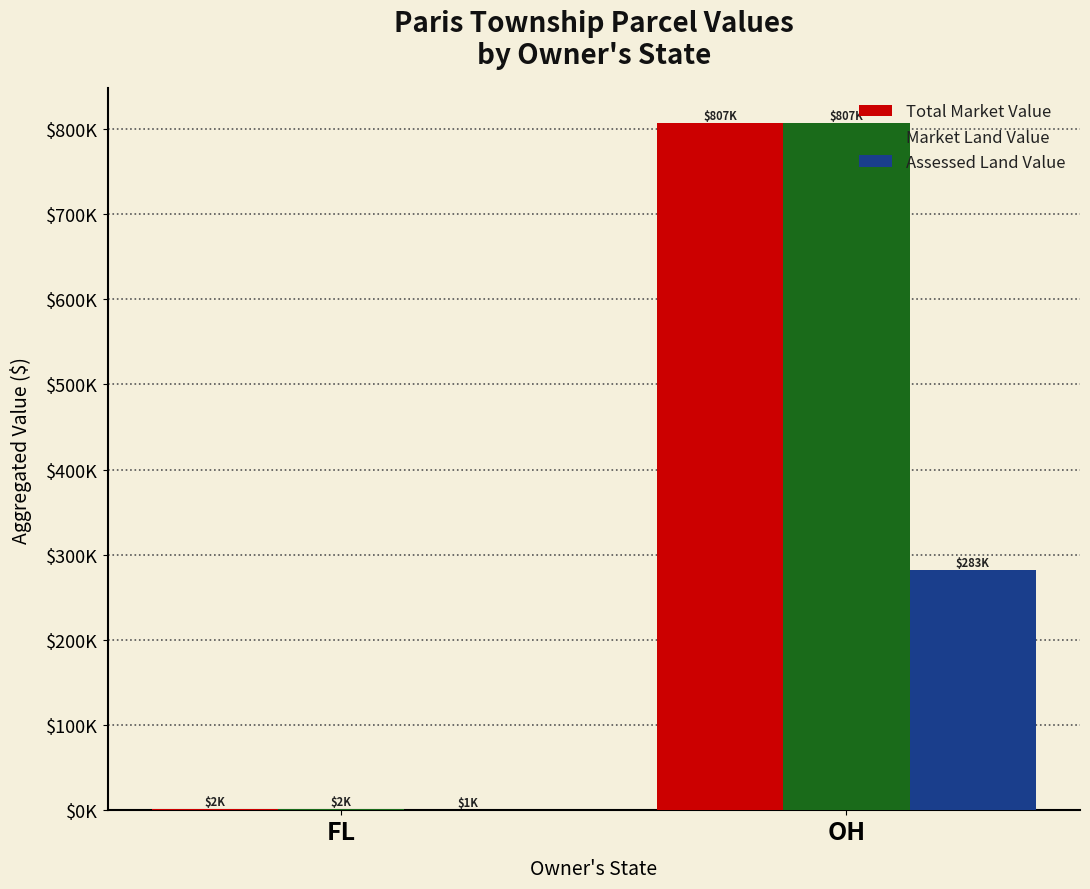

At which label does Assessed Land Value reach its minimum?

FL